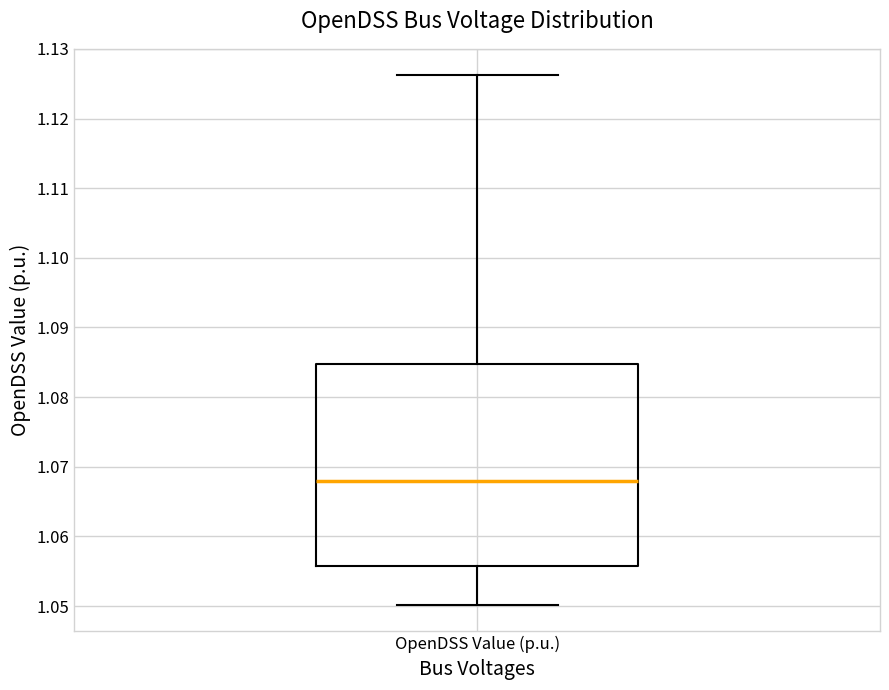

Where does the upper whisker of the box for OpenDSS Value (p.u.) end on the y-axis? The values are not printed on the chart, so give them approximately, as read against the axis.

1.126